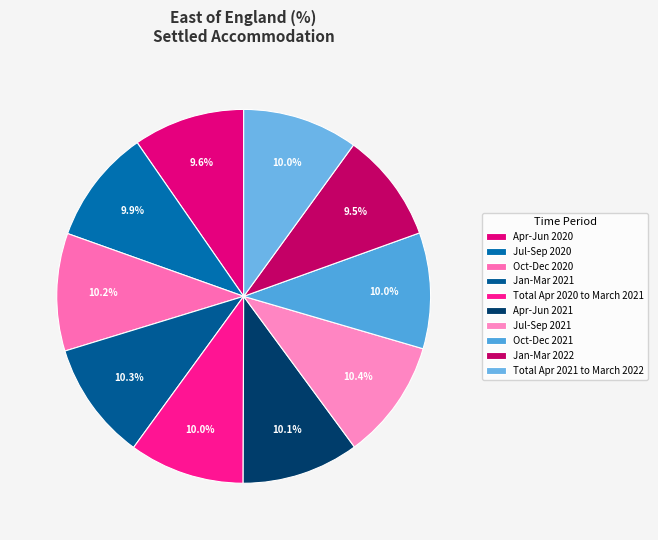

Count the number of slices in the pie.

10